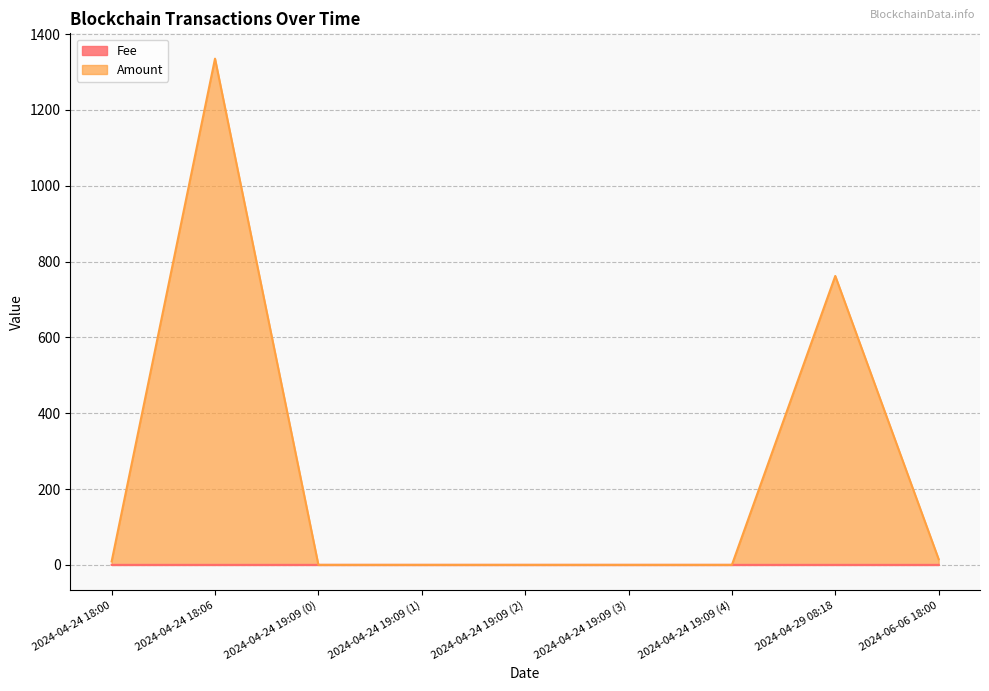

What is the sum of all Amount values?

2121.4